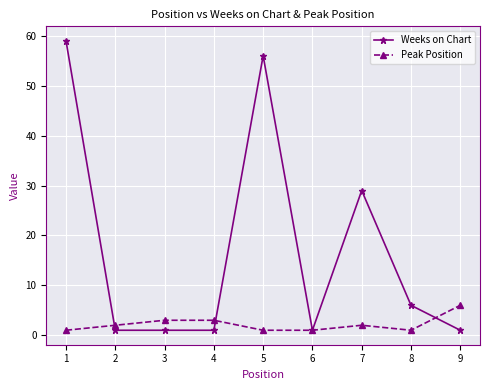

Is it true that Weeks on Chart equals 1 at 2?

True